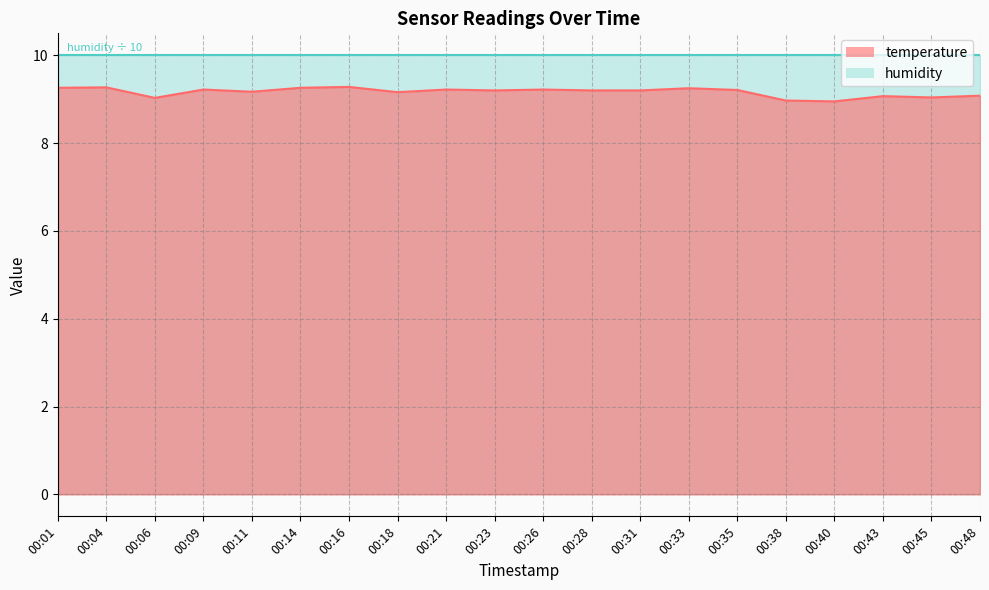

The chart shows a value of 9.0 at 00:45. True or false?

True